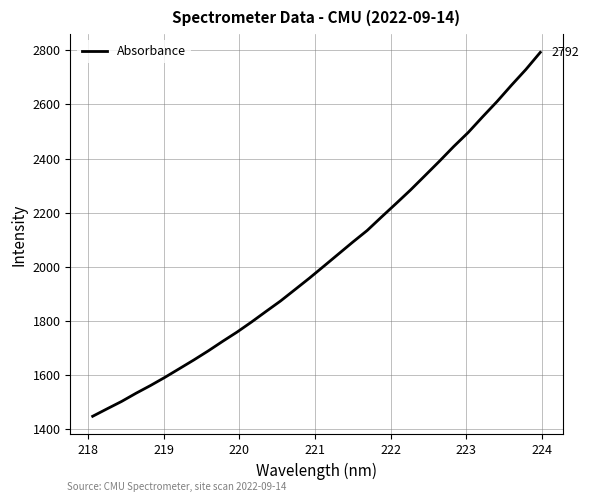

Count the number of categories in the chart.

32